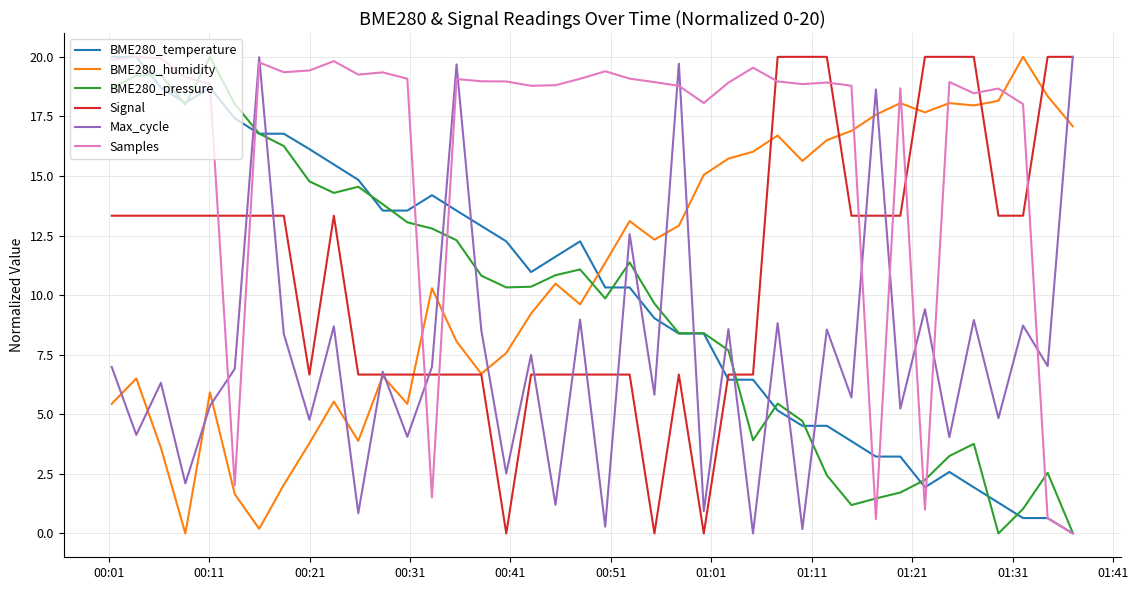

How many intersections are there between BME280_pressure and Max_cycle?

13